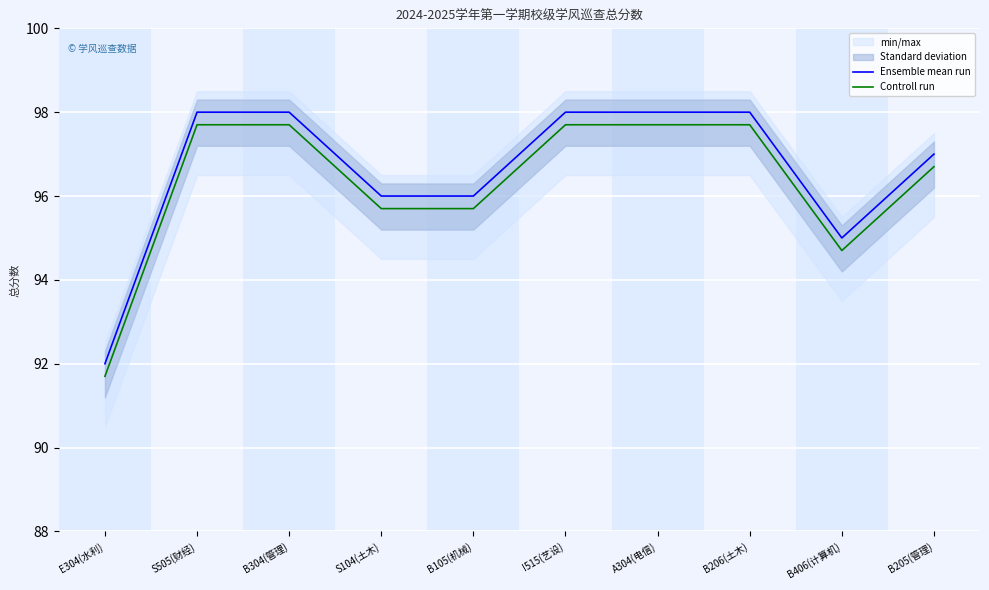

What is the total value across all series at S505(财经)?

195.7